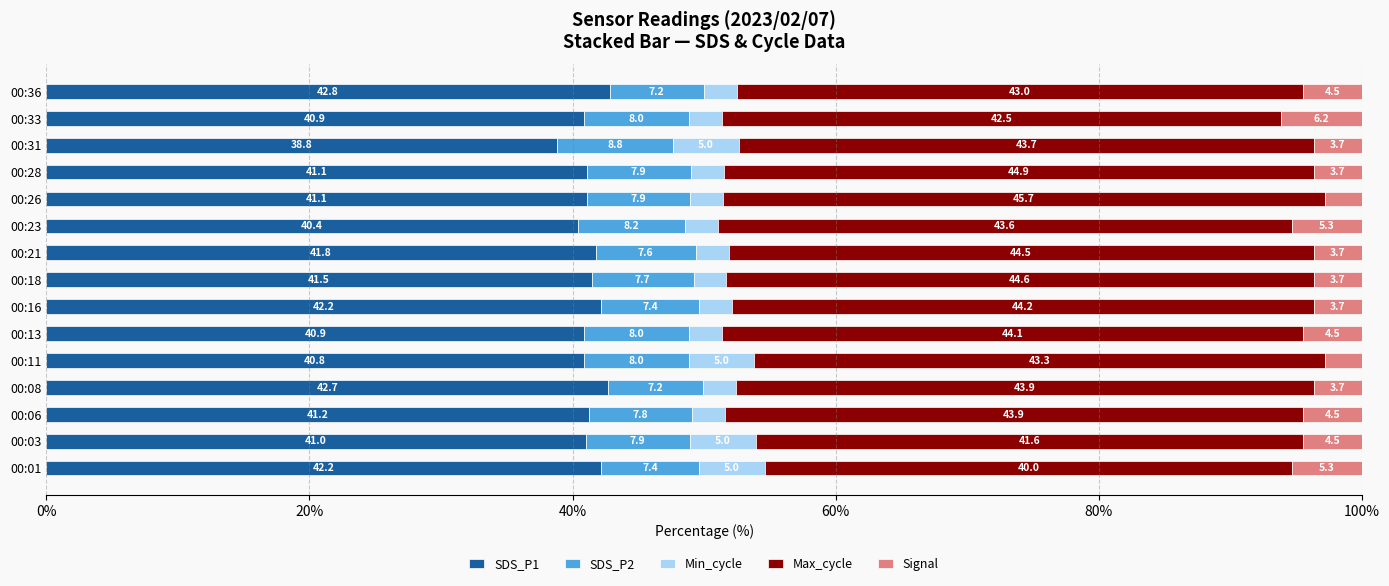

True or false: SDS_P1 has a value of 71.6 at 00:23.

False